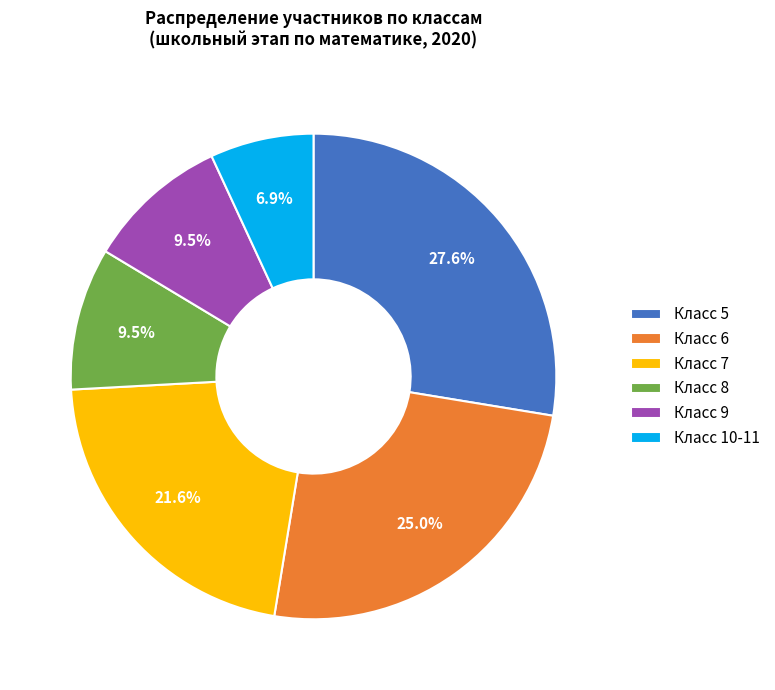

To the nearest percent, what is the combined percentage of Класс 6 and Класс 8?

34%